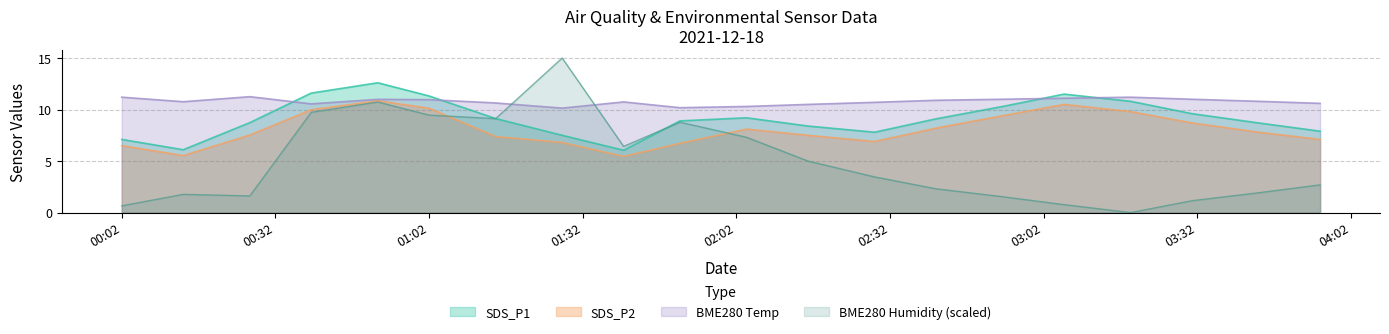

What is the greatest value displayed?

15.0